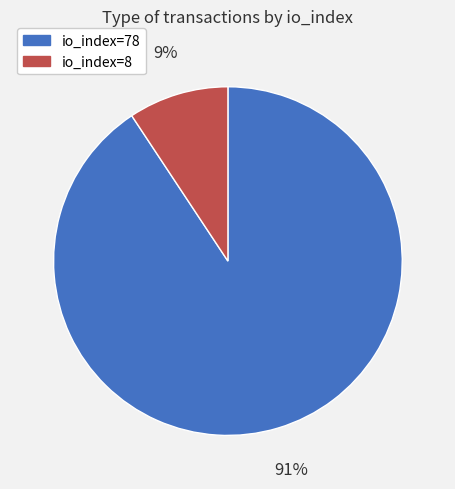

Combined, do io_index=78 and io_index=8 account for over 50%?

Yes